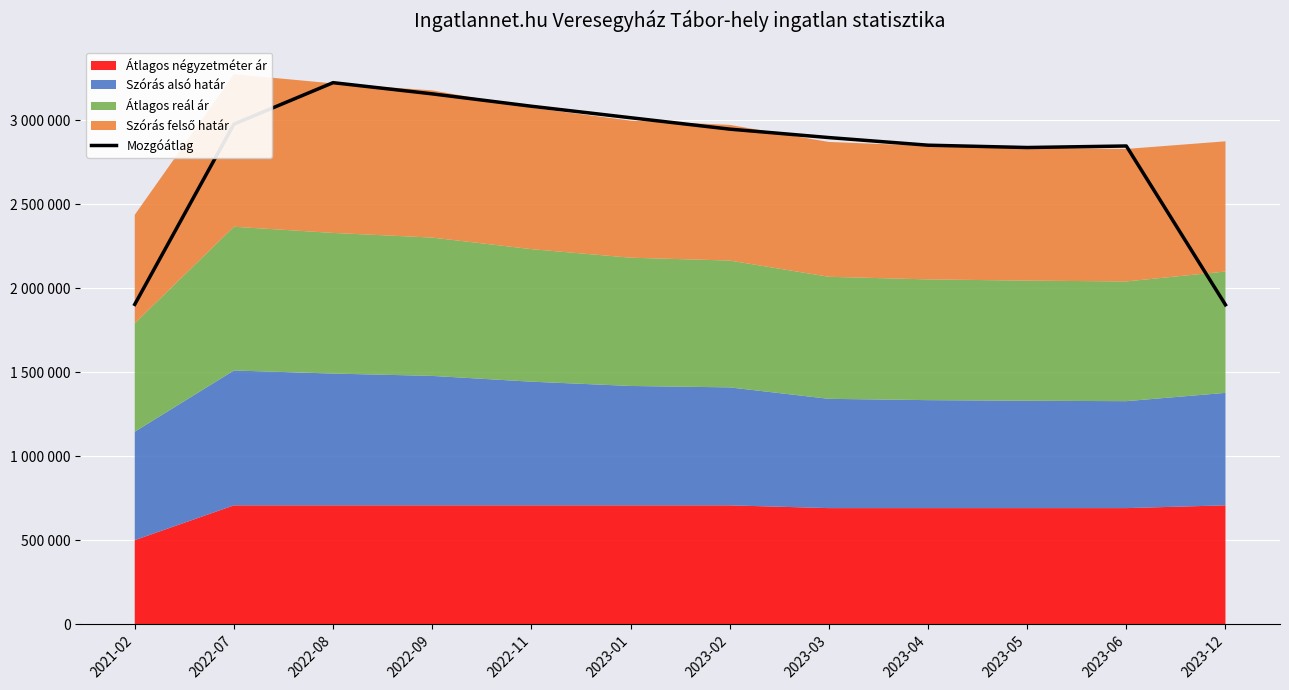

At which label does the data first exceed 2946808?

2022-07